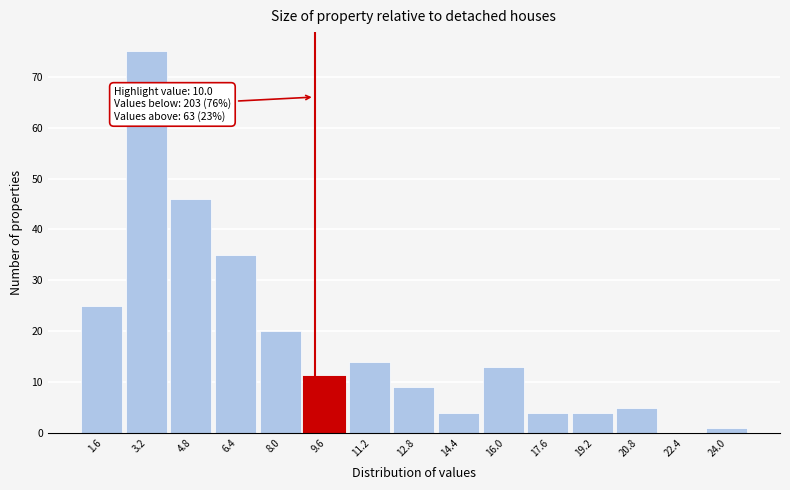

Reading left to right, transcribe all the data shown in this chart.

1.6=25	3.2=75	4.8=46	6.4=35	8.0=20	9.6=11	11.2=14	12.8=9	14.4=4	16.0=13	17.6=4	19.2=4	20.8=5	22.4=0	24.0=1